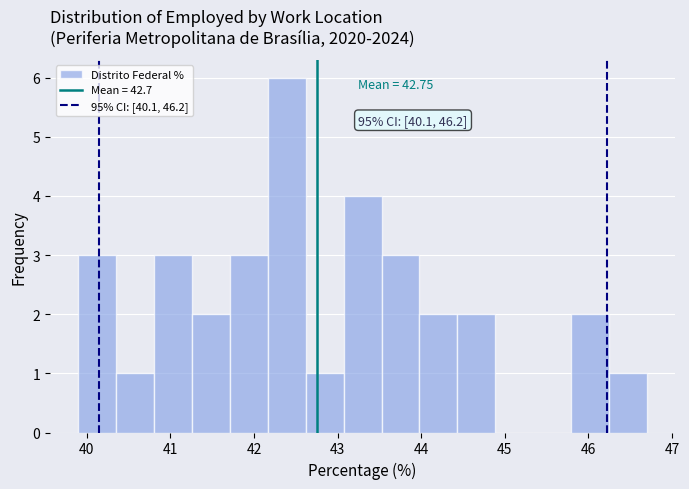

Over which range of the x-axis is the bar tallest?

42.2 to 42.6